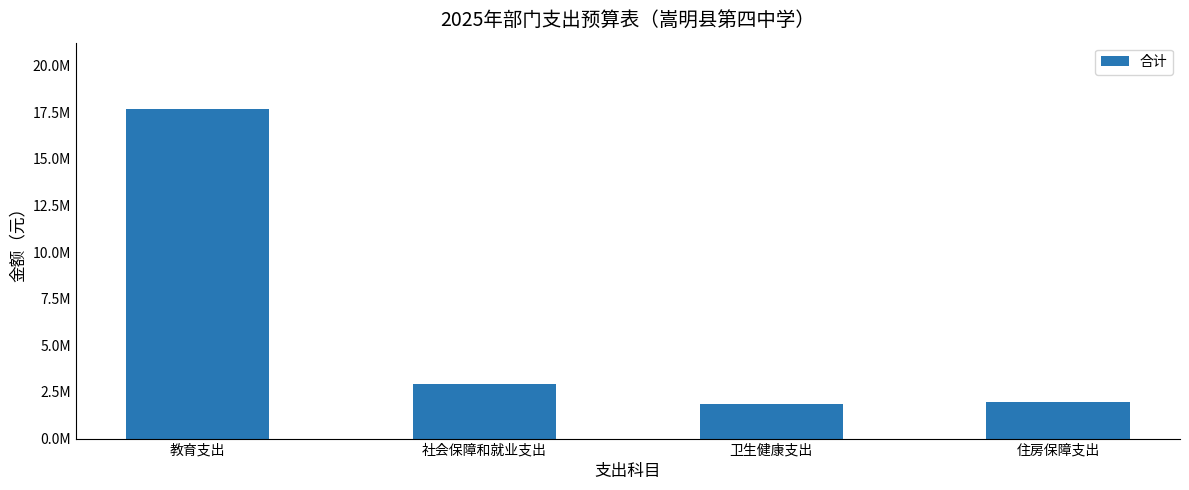

What value does the data have at 住房保障支出?

1986300.1